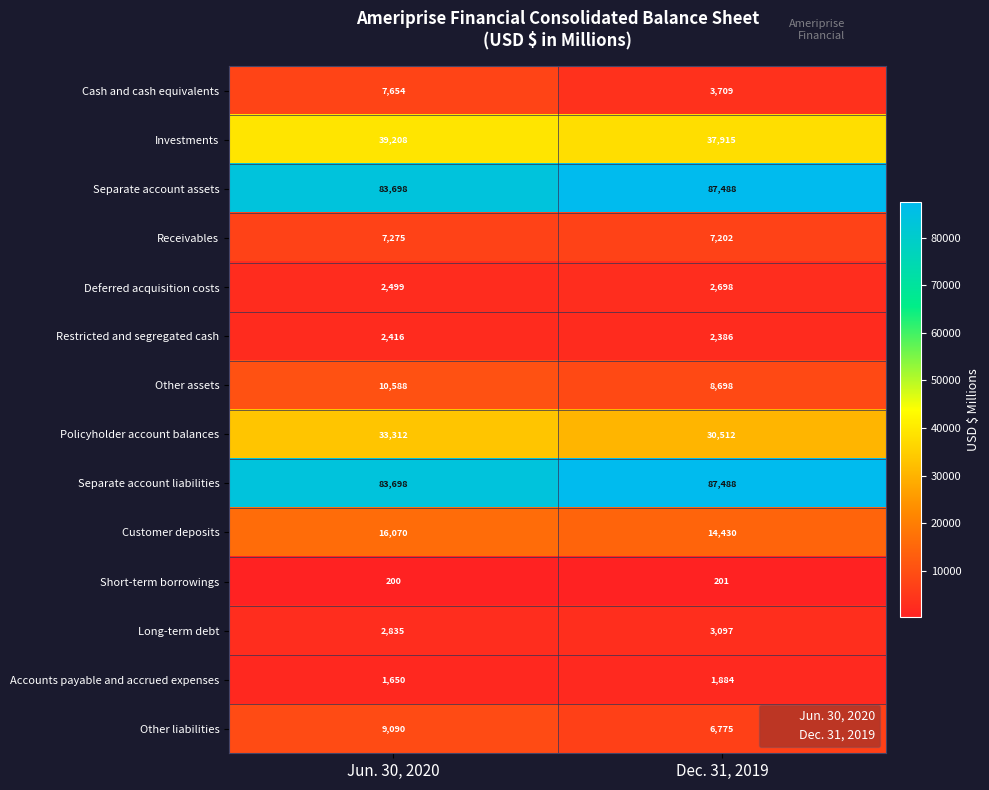

Reading left to right, transcribe all the data shown in this chart.

Cash and cash equivalents: Jun. 30, 2020=7654	Dec. 31, 2019=3709
Investments: Jun. 30, 2020=39208	Dec. 31, 2019=37915
Separate account assets: Jun. 30, 2020=83698	Dec. 31, 2019=87488
Receivables: Jun. 30, 2020=7275	Dec. 31, 2019=7202
Deferred acquisition costs: Jun. 30, 2020=2499	Dec. 31, 2019=2698
Restricted and segregated cash: Jun. 30, 2020=2416	Dec. 31, 2019=2386
Other assets: Jun. 30, 2020=10588	Dec. 31, 2019=8698
Policyholder account balances: Jun. 30, 2020=33312	Dec. 31, 2019=30512
Separate account liabilities: Jun. 30, 2020=83698	Dec. 31, 2019=87488
Customer deposits: Jun. 30, 2020=16070	Dec. 31, 2019=14430
Short-term borrowings: Jun. 30, 2020=200	Dec. 31, 2019=201
Long-term debt: Jun. 30, 2020=2835	Dec. 31, 2019=3097
Accounts payable and accrued expenses: Jun. 30, 2020=1650	Dec. 31, 2019=1884
Other liabilities: Jun. 30, 2020=9090	Dec. 31, 2019=6775